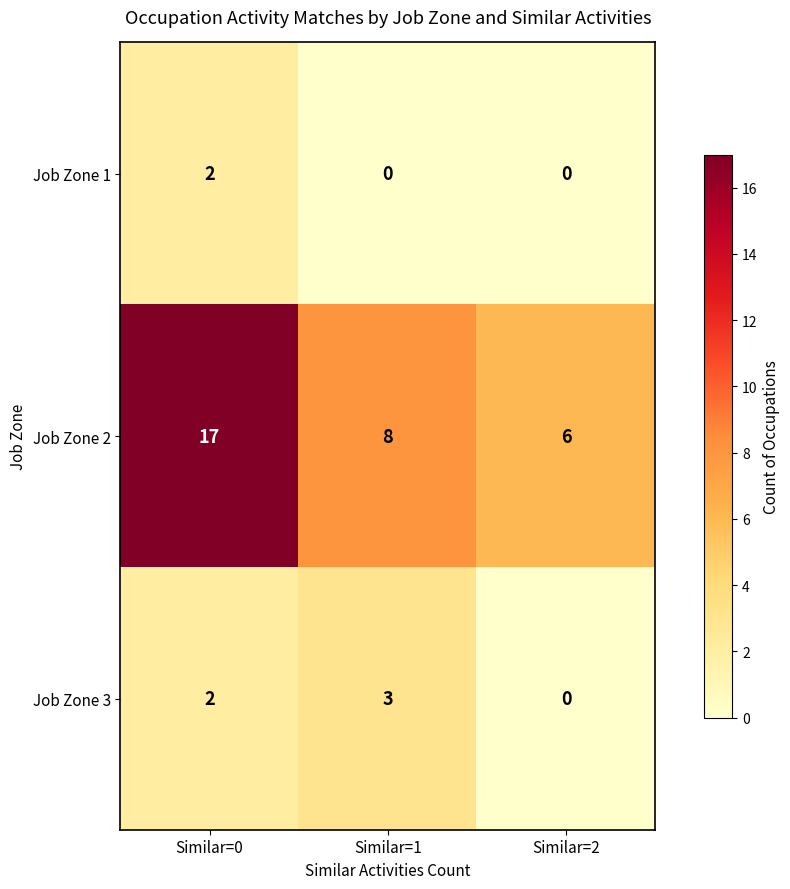

How many distinct data groups are displayed?

3